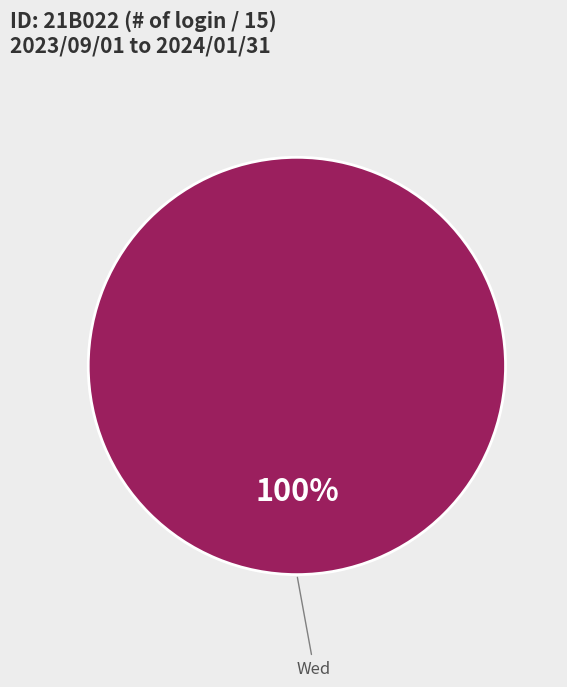

Which slice represents more than half of the pie?

Wed